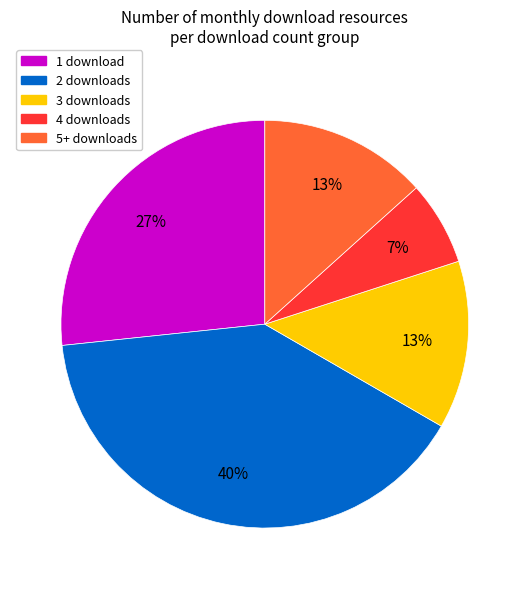

Which slice is the largest?

2 downloads